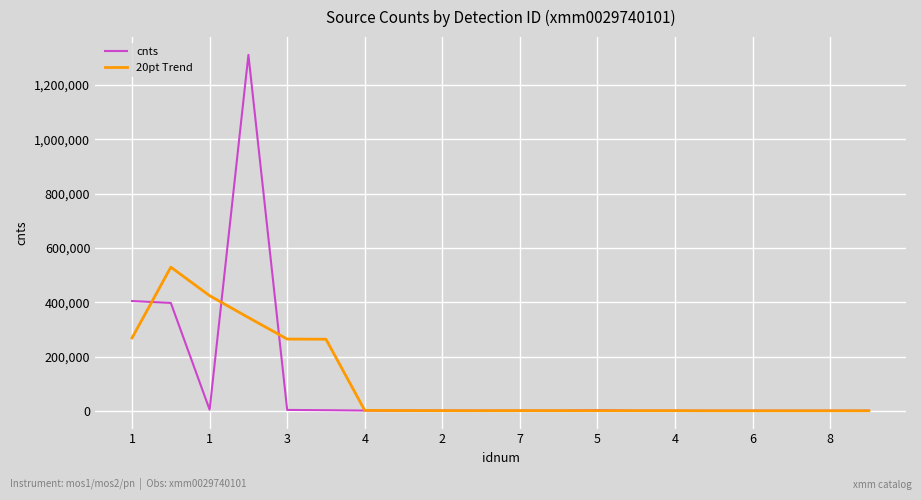

Which series has the widest spread of values?

cnts